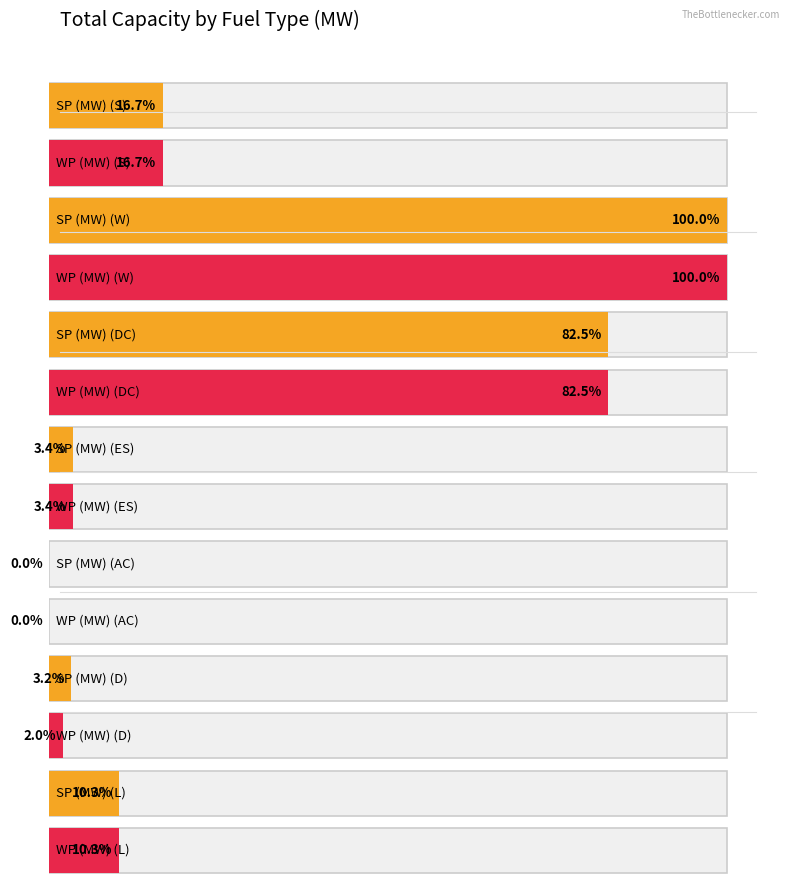

How many values in the W series are below 111?

7